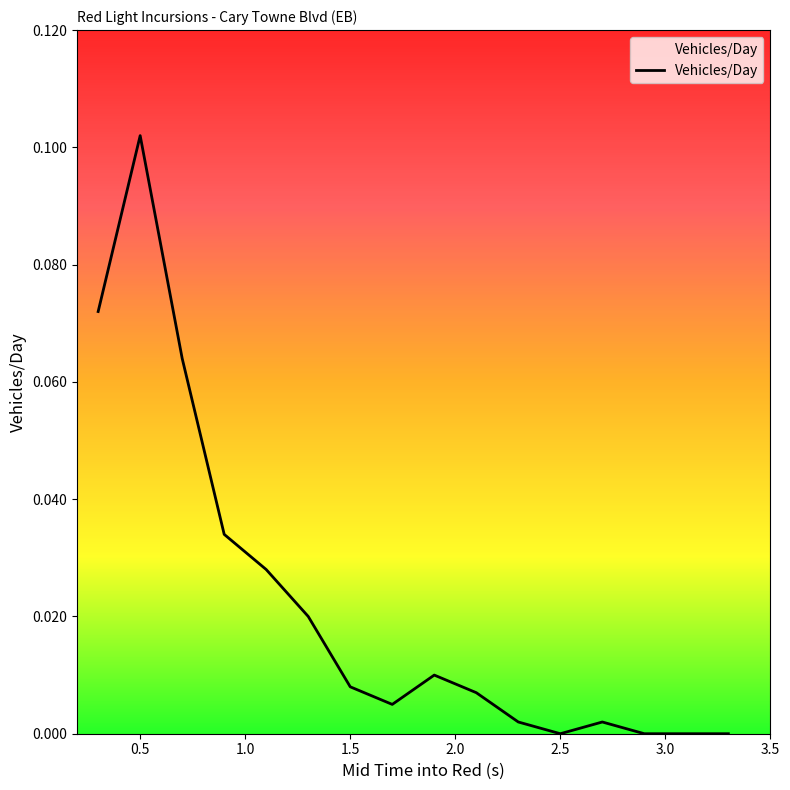

How many distinct data groups are displayed?

1